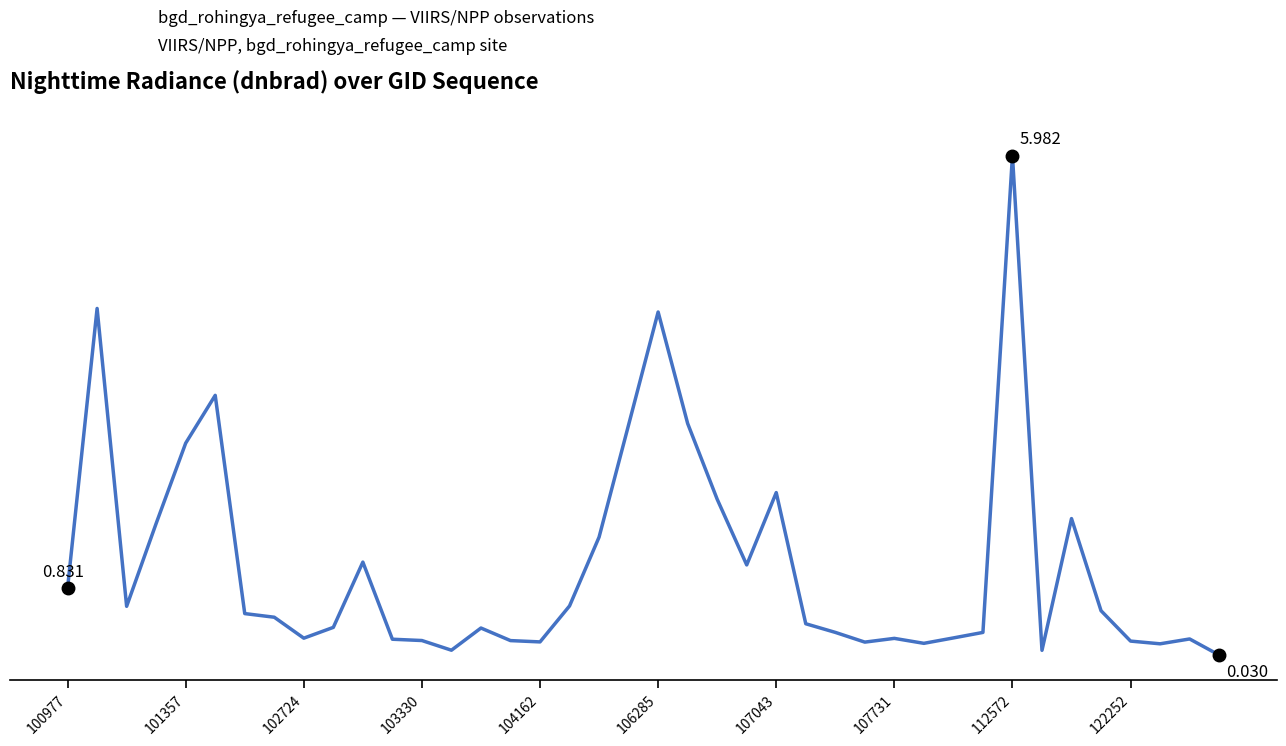

Is this an area chart (filled region under the line)?

No